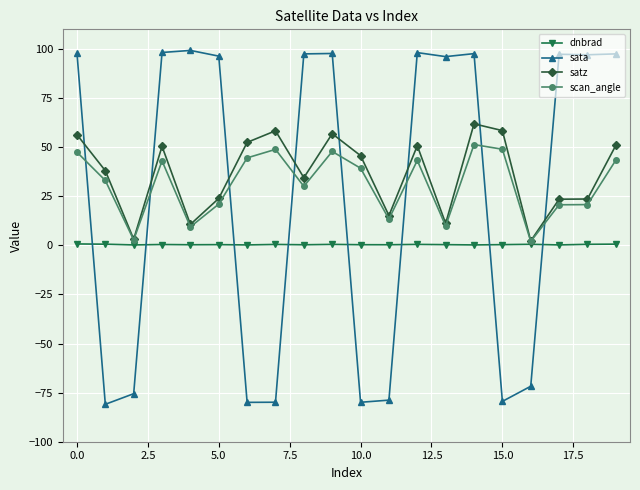

What is the maximum value shown in the chart?

99.3